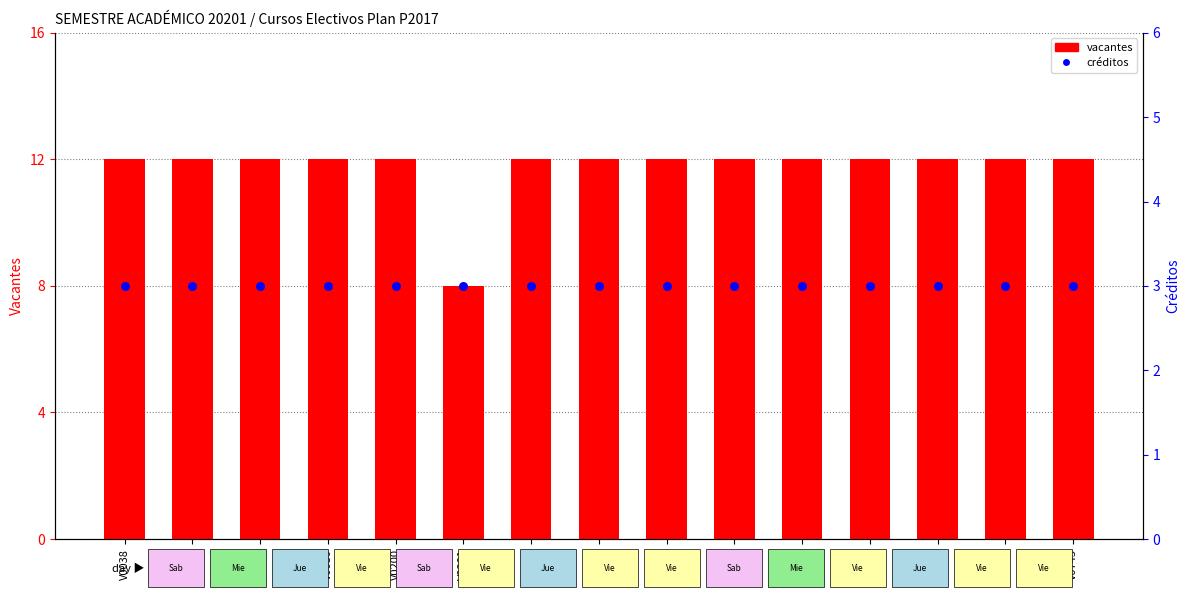

Which series has the largest total across all categories?

vacantes